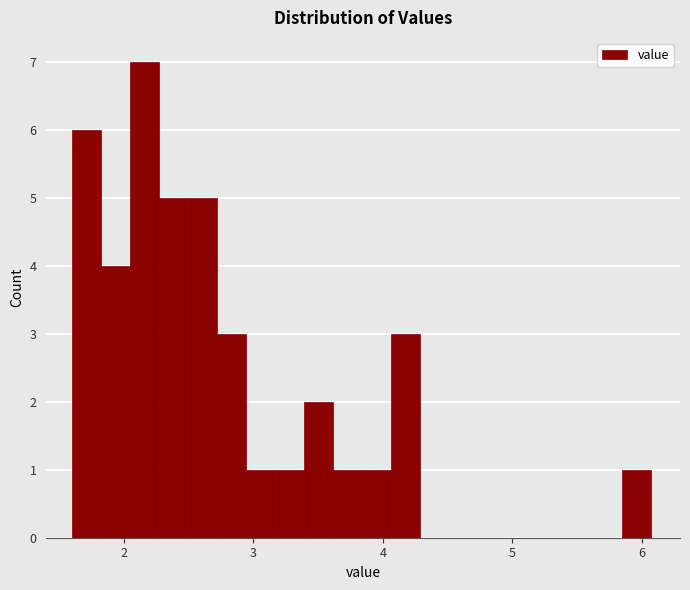

Read against the x-axis, roughly where is the centre of the tallest bar?

2.2